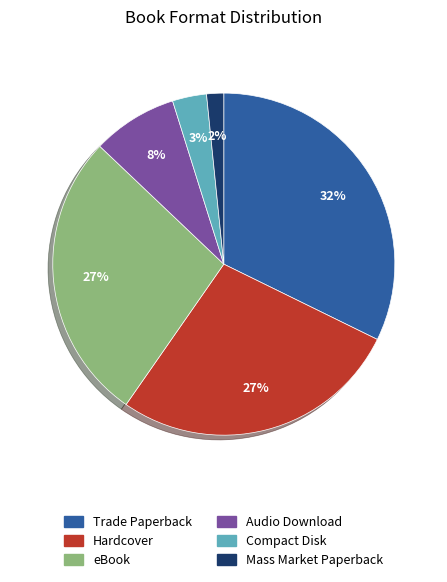

Is it true that Audio Download is 1% of the pie?

False